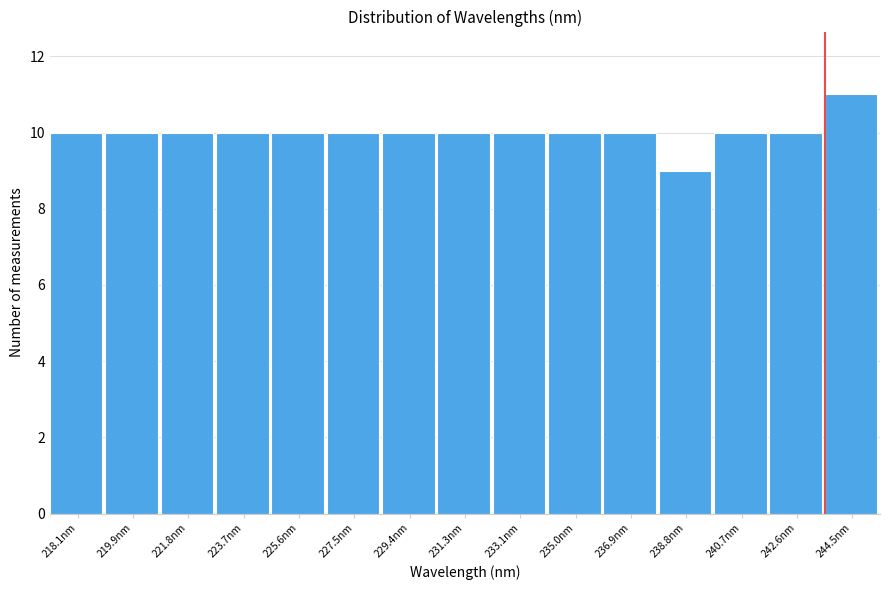

Reading left to right, extract all data points from this chart.

10	10	10	10	10	10	10	10	10	10	10	9	10	10	11